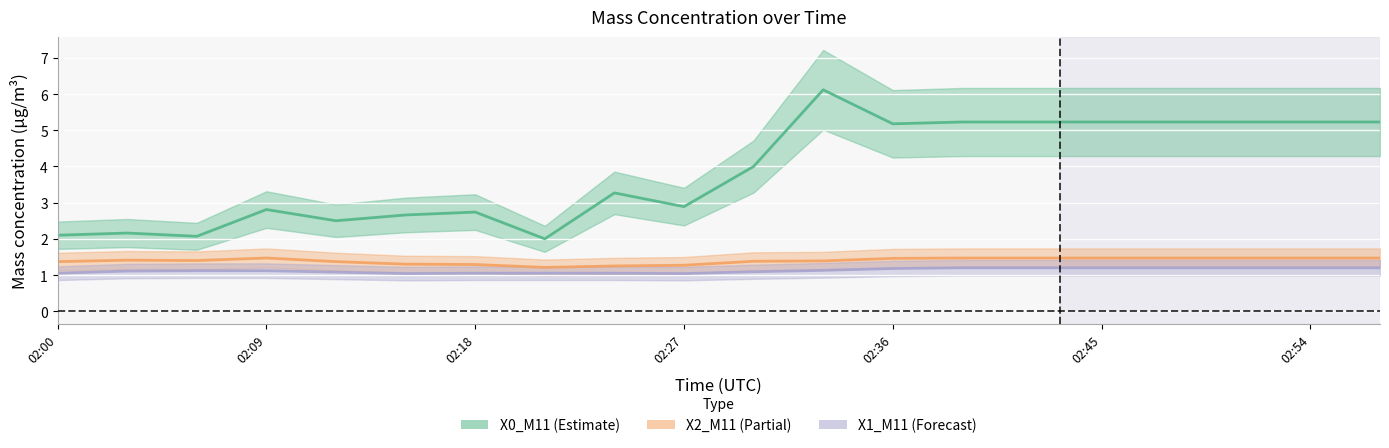

Count the number of categories in the chart.

20